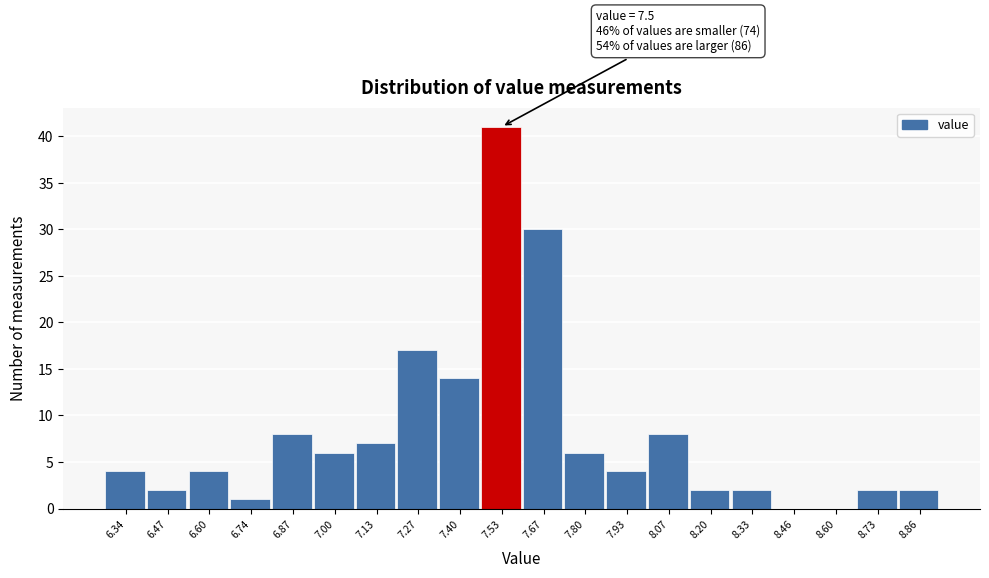

Which range on the x-axis has the tallest bar?

7.46 to 7.60